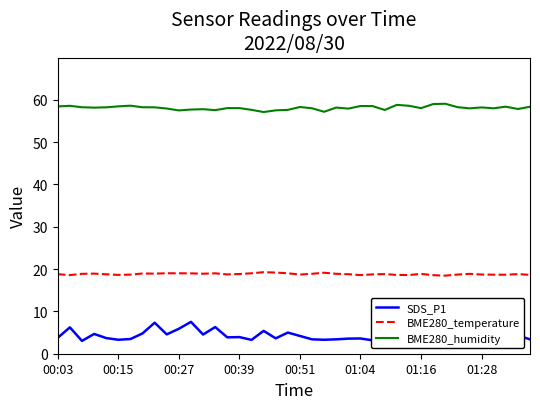

True or false: SDS_P1 and BME280_humidity cross at least once.

False